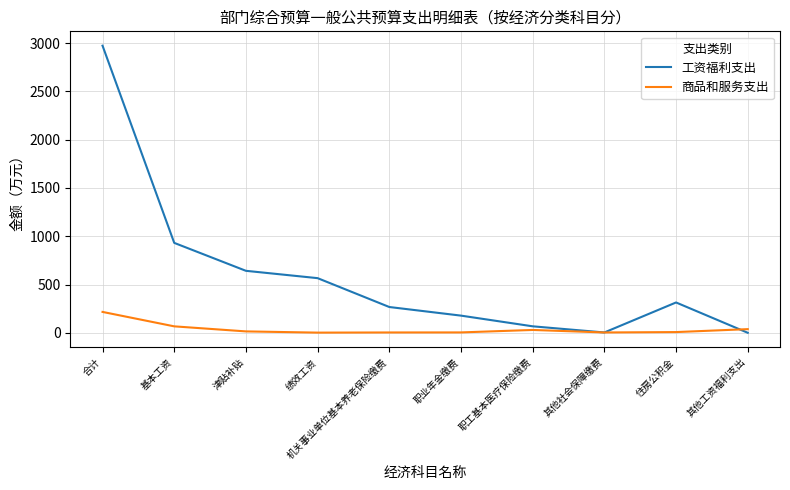

What is the maximum value for 商品和服务支出?

216.8